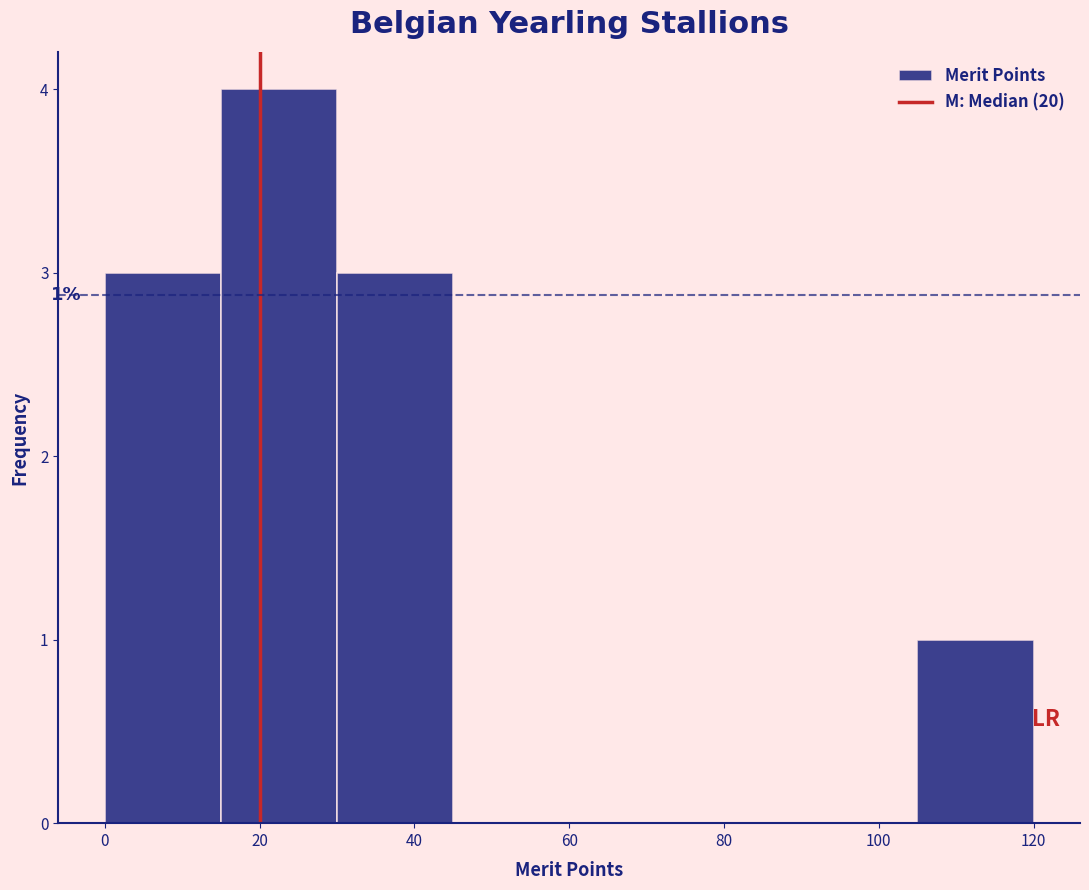

Which range on the x-axis has the tallest bar?

15 to 30